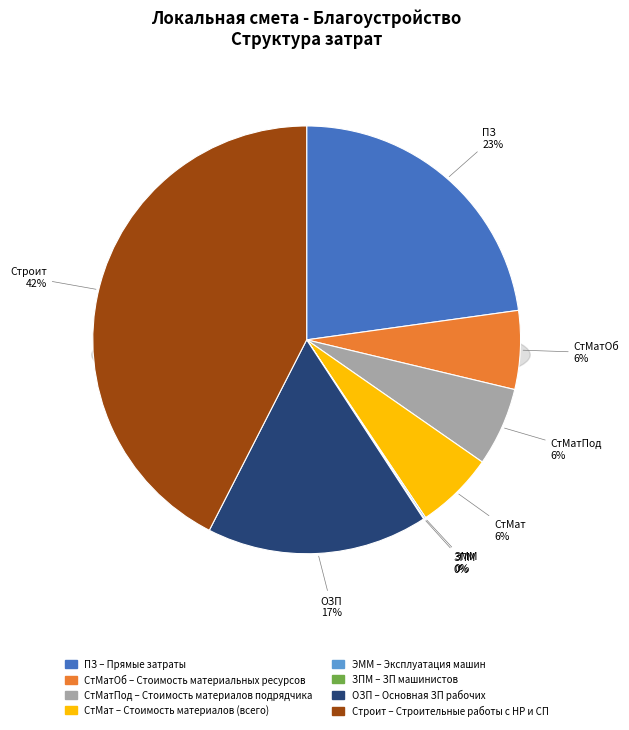

Which slice is the smallest?

ЗПМ